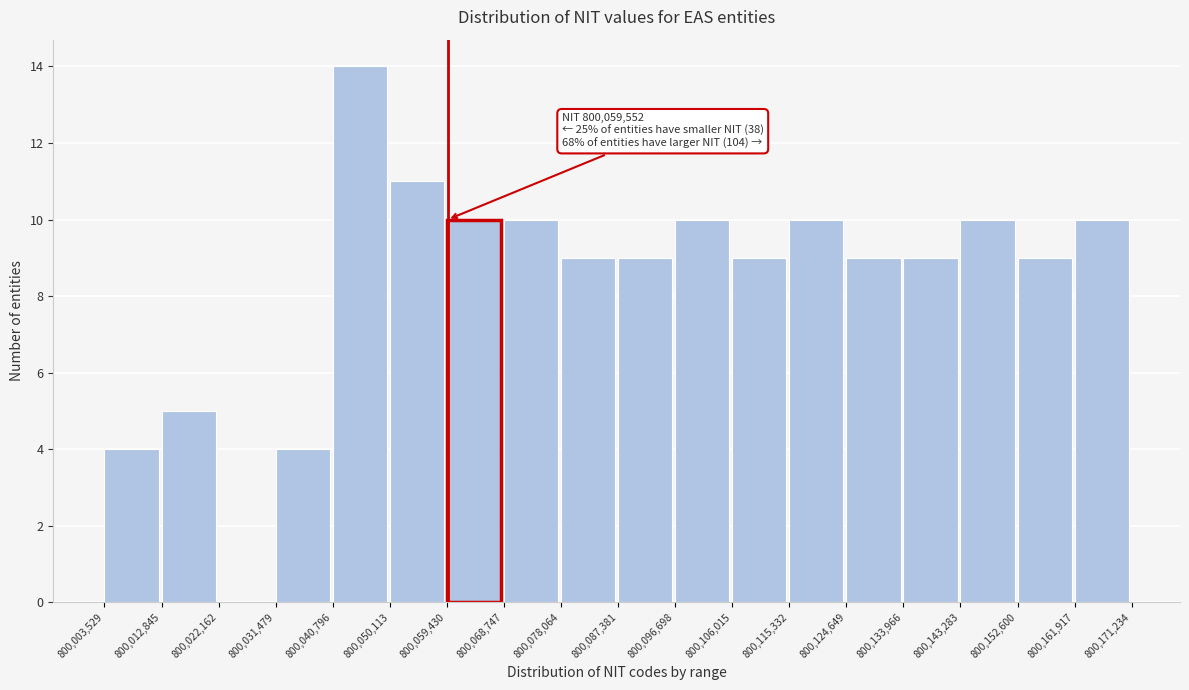

Over which range of the x-axis is the bar tallest?

800,040,796 to 800,050,113